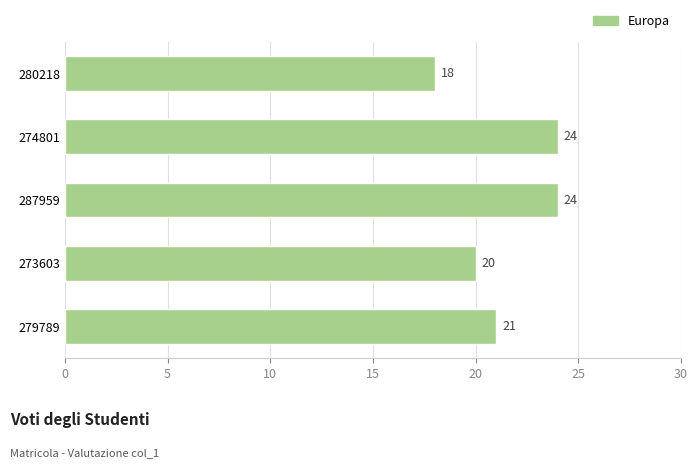

What is the difference between the maximum and second lowest values?

4